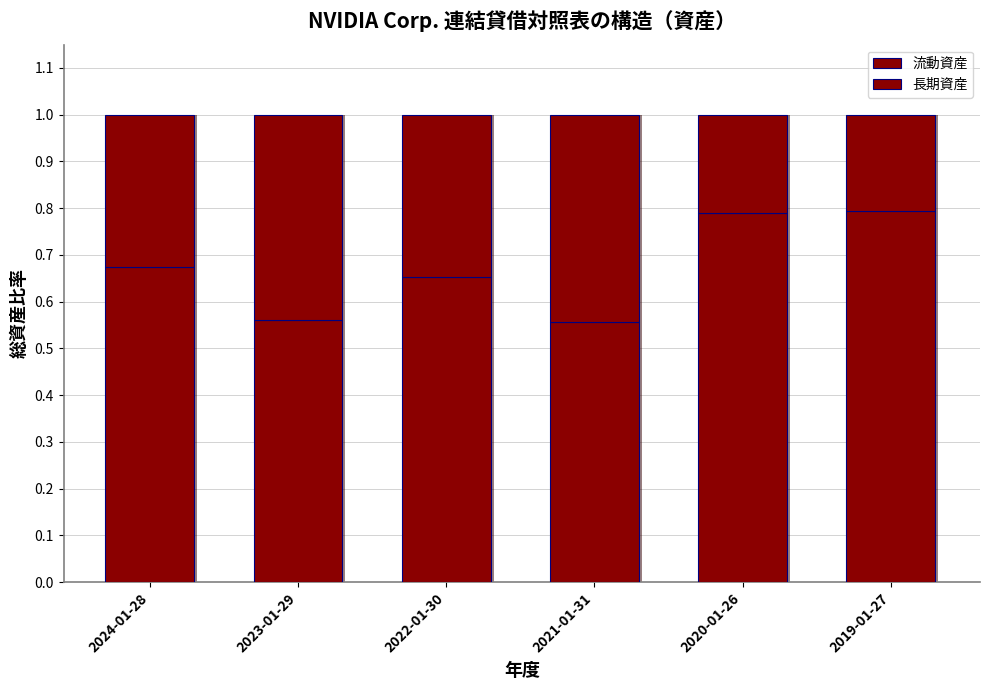

What is the difference between the highest and lowest values at 2023-01-29?

0.1